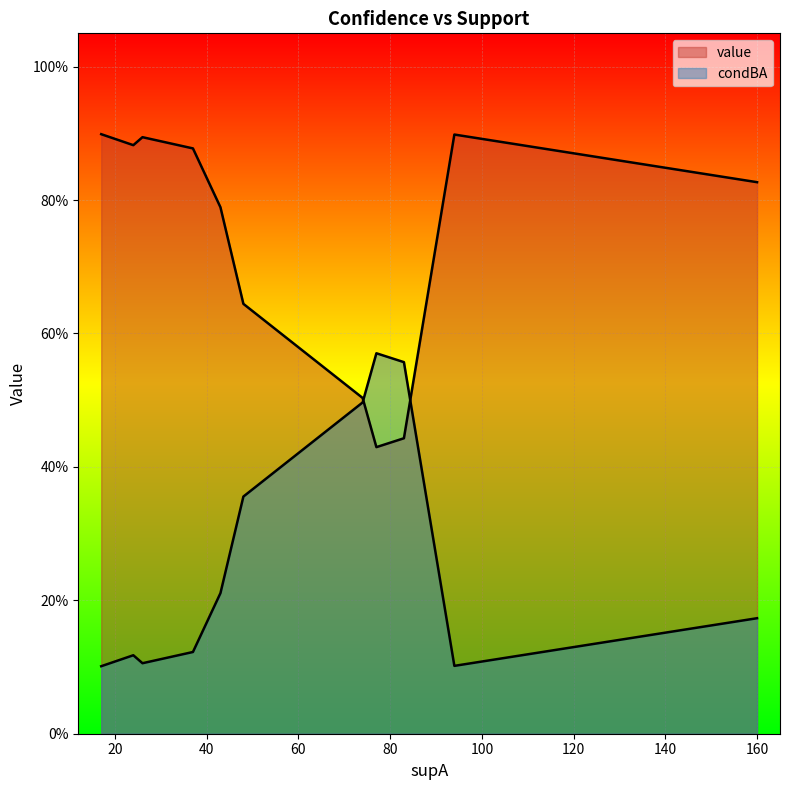

How many value values are between 0 and 1?

18